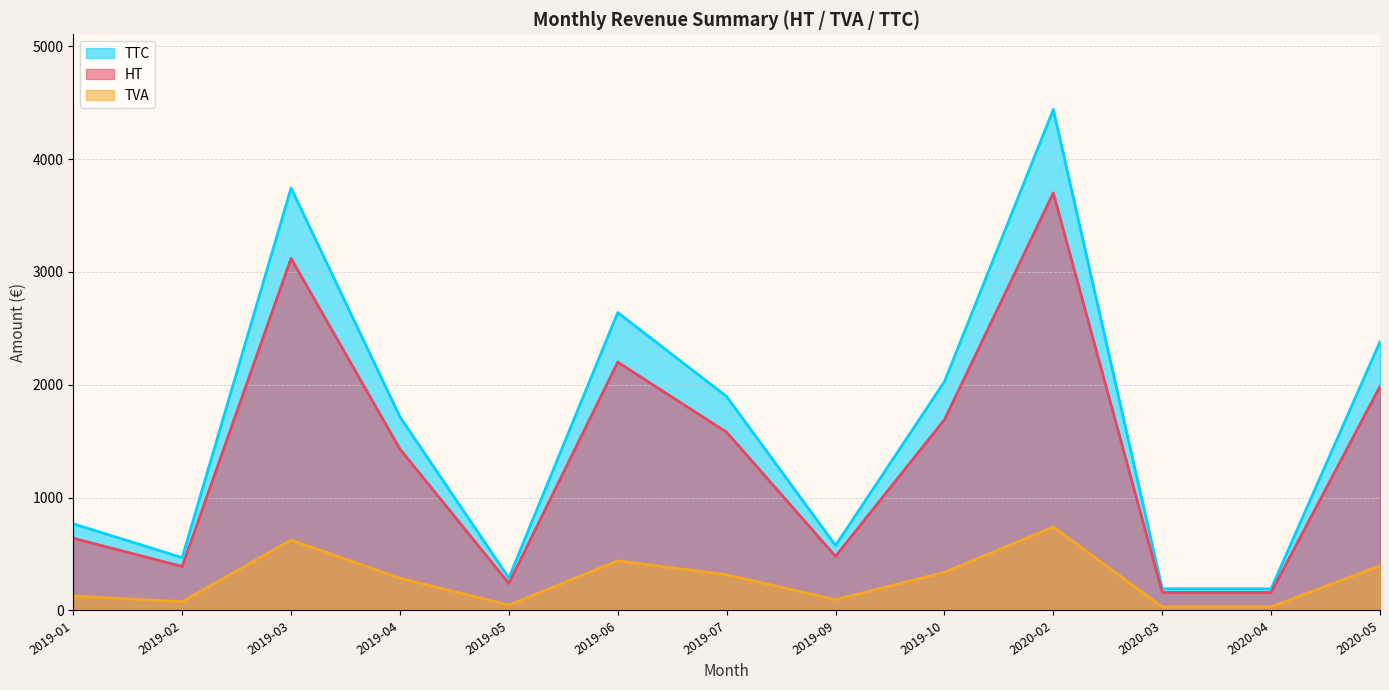

How many distinct data groups are displayed?

3